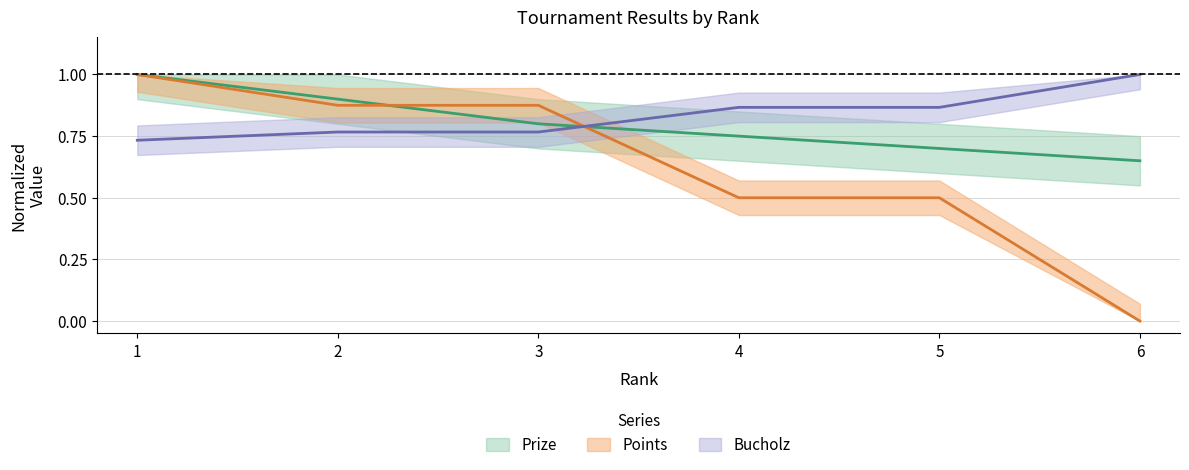

At how many categories does at least one series exceed 0?

6